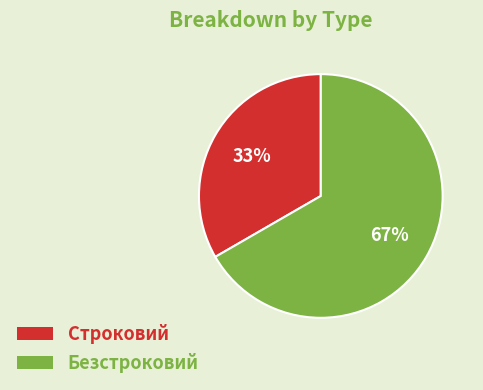

To the nearest percent, what is the combined percentage of Строковий and Безстроковий?

100%